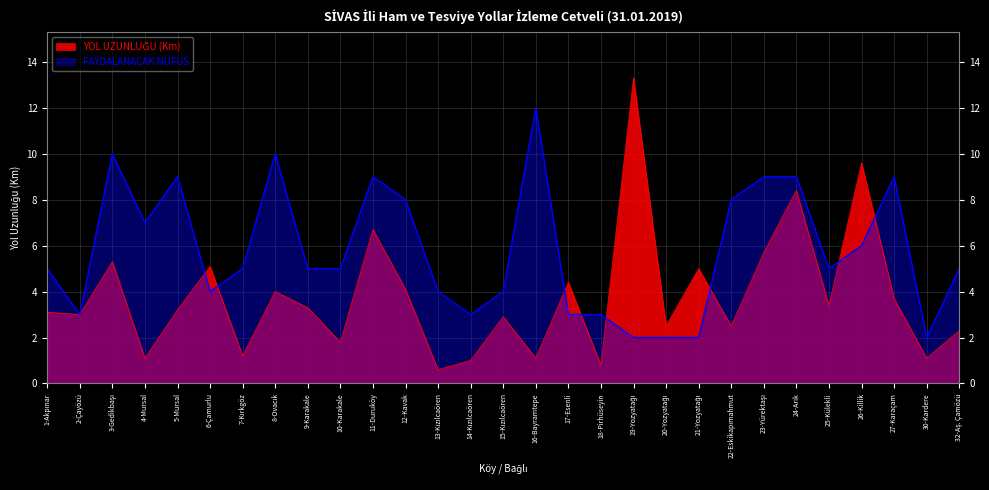

How many data points does each series have?

29